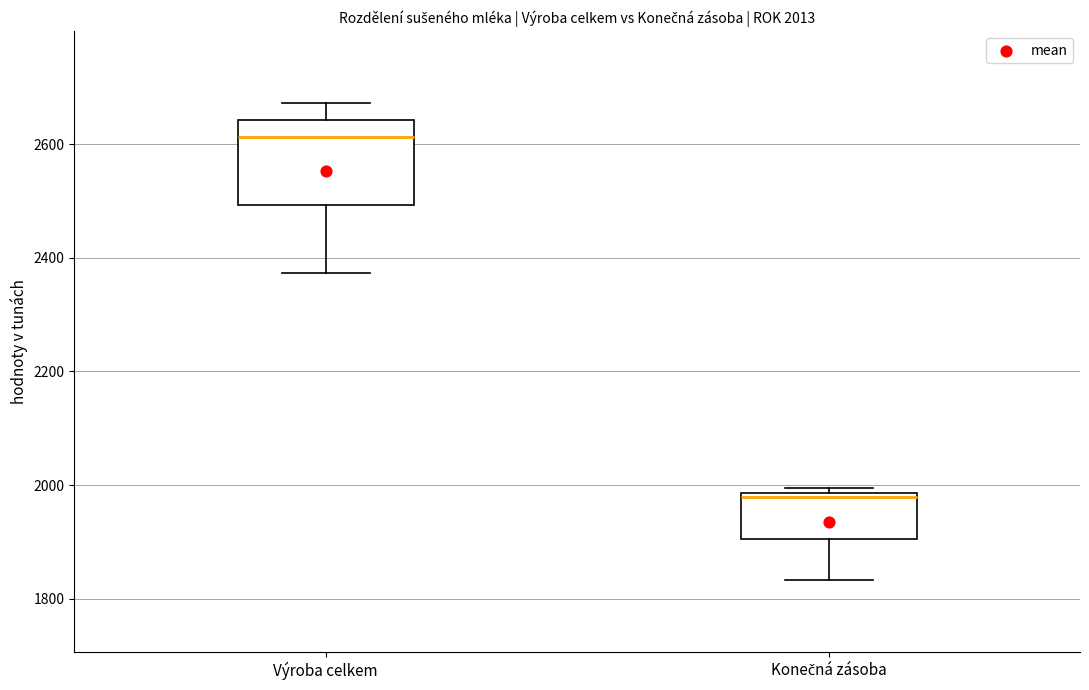

Comparing the boxes themselves (not the whiskers), which one is the tallest?

Výroba celkem